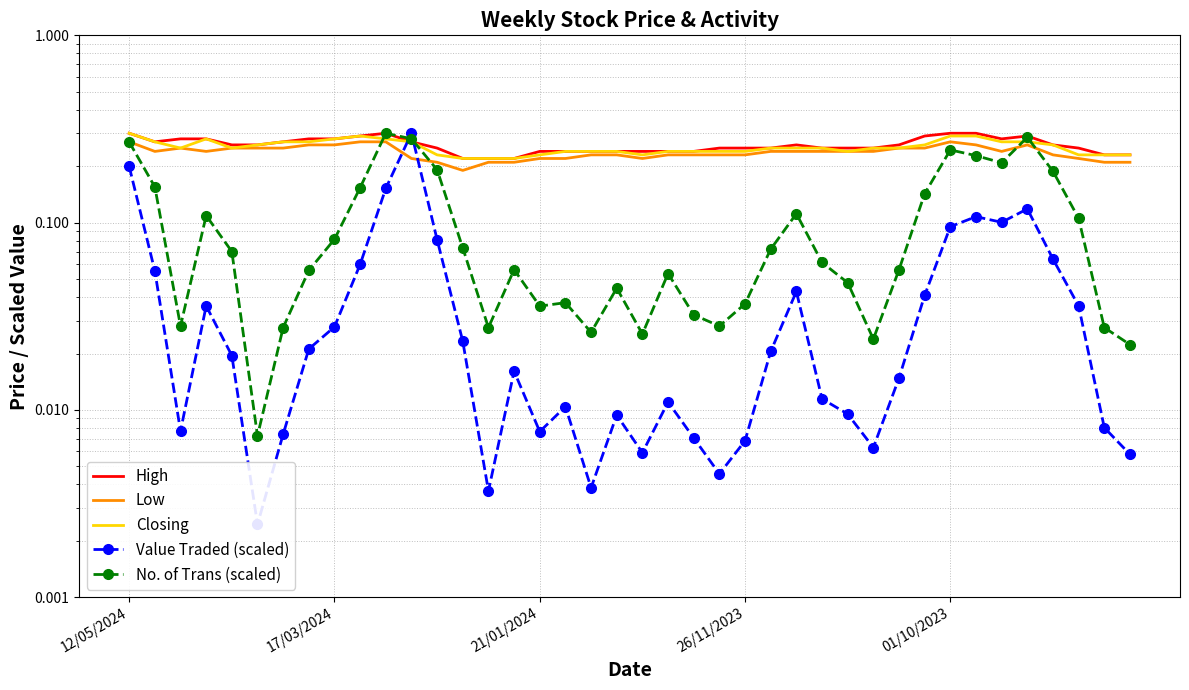

What is the sum of all High values?

10.4